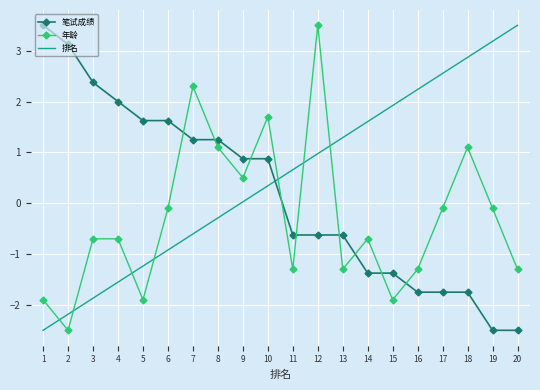

Is it true that 笔试成绩 equals 0.5 at 5?

False